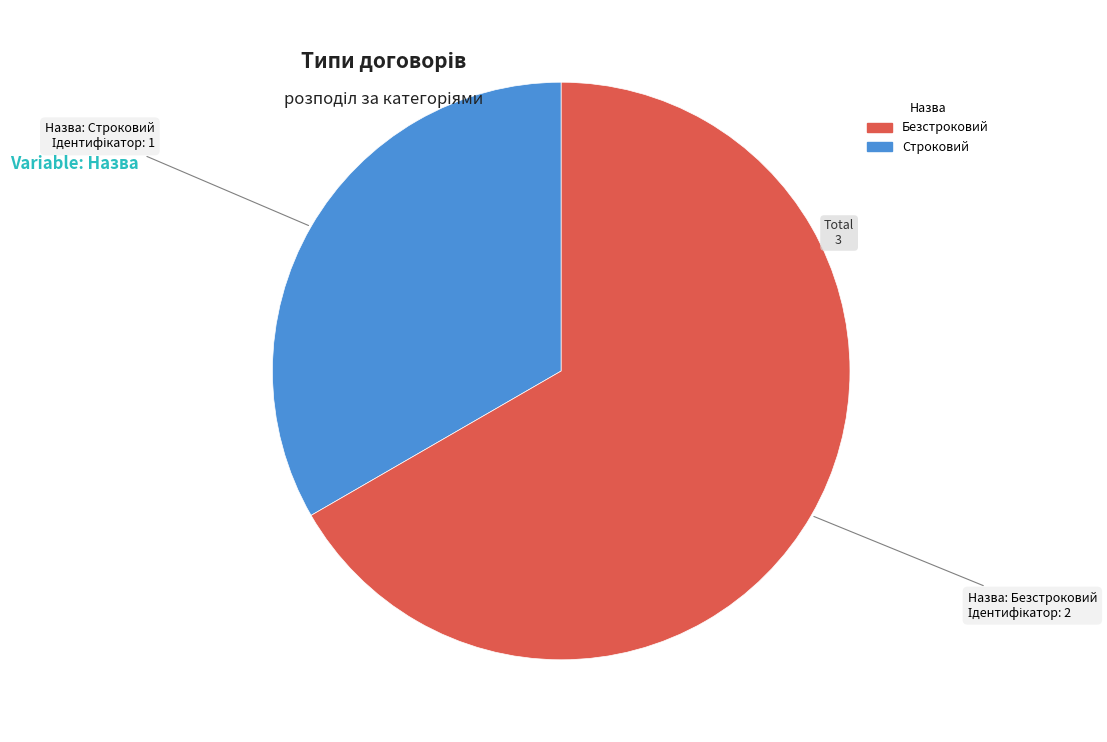

Between Строковий and Безстроковий, which is larger?

Строковий